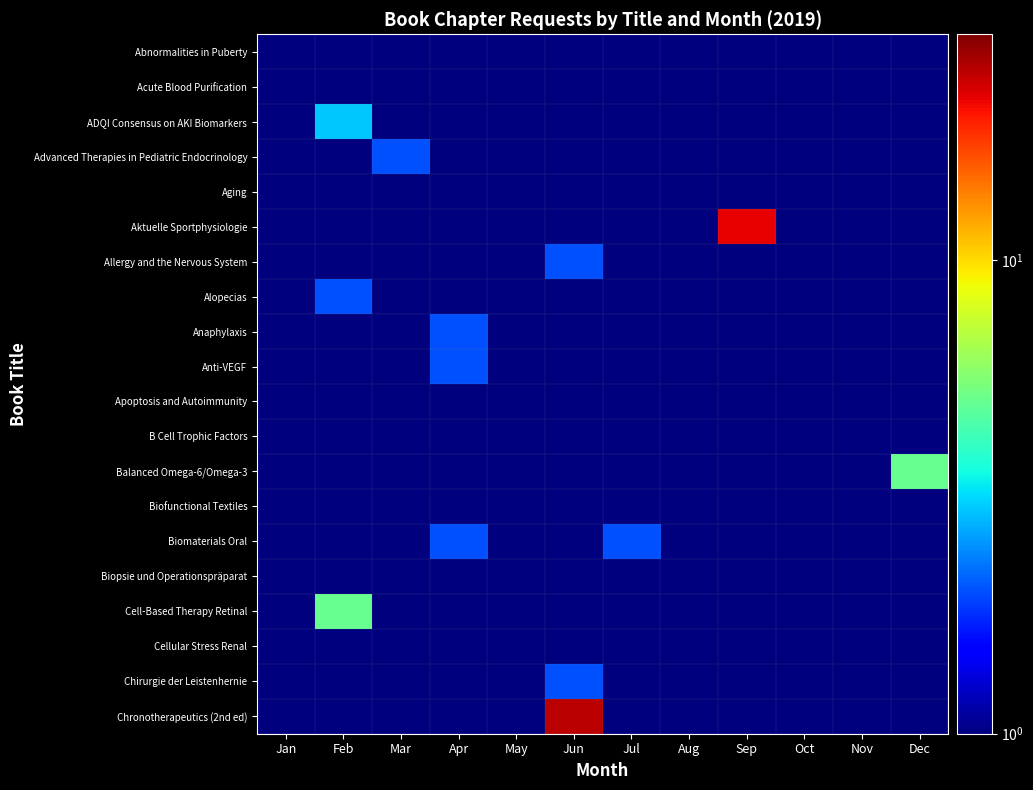

Reading left to right, what are all the values shown in this chart?

Abnormalities in Puberty: Jan=0.1	Feb=0.1	Mar=1.0	Apr=0.1	May=0.1	Jun=0.1	Jul=0.1	Aug=0.1	Sep=0.1	Oct=0.1	Nov=0.1	Dec=0.1
Acute Blood Purification: Jan=1.0	Feb=0.1	Mar=0.1	Apr=0.1	May=0.1	Jun=0.1	Jul=0.1	Aug=0.1	Sep=0.1	Oct=0.1	Nov=0.1	Dec=0.1
ADQI Consensus on AKI Biomarkers: Jan=0.1	Feb=3.0	Mar=0.1	Apr=0.1	May=0.1	Jun=0.1	Jul=0.1	Aug=0.1	Sep=0.1	Oct=0.1	Nov=0.1	Dec=0.1
Advanced Therapies in Pediatric Endocrinology: Jan=0.1	Feb=0.1	Mar=2.0	Apr=0.1	May=0.1	Jun=0.1	Jul=0.1	Aug=0.1	Sep=0.1	Oct=0.1	Nov=0.1	Dec=0.1
Aging: Jan=1.0	Feb=0.1	Mar=0.1	Apr=0.1	May=0.1	Jun=0.1	Jul=0.1	Aug=0.1	Sep=0.1	Oct=0.1	Nov=0.1	Dec=0.1
Aktuelle Sportphysiologie: Jan=0.1	Feb=0.1	Mar=0.1	Apr=0.1	May=0.1	Jun=0.1	Jul=0.1	Aug=0.1	Sep=22.0	Oct=0.1	Nov=0.1	Dec=0.1
Allergy and the Nervous System: Jan=0.1	Feb=0.1	Mar=0.1	Apr=0.1	May=0.1	Jun=2.0	Jul=0.1	Aug=0.1	Sep=0.1	Oct=0.1	Nov=0.1	Dec=0.1
Alopecias: Jan=0.1	Feb=2.0	Mar=0.1	Apr=0.1	May=0.1	Jun=0.1	Jul=0.1	Aug=0.1	Sep=0.1	Oct=0.1	Nov=0.1	Dec=0.1
Anaphylaxis: Jan=0.1	Feb=0.1	Mar=0.1	Apr=2.0	May=0.1	Jun=0.1	Jul=0.1	Aug=0.1	Sep=0.1	Oct=0.1	Nov=0.1	Dec=0.1
Anti-VEGF: Jan=0.1	Feb=0.1	Mar=0.1	Apr=2.0	May=0.1	Jun=0.1	Jul=0.1	Aug=0.1	Sep=0.1	Oct=0.1	Nov=0.1	Dec=0.1
Apoptosis and Autoimmunity: Jan=0.1	Feb=0.1	Mar=0.1	Apr=0.1	May=0.1	Jun=0.1	Jul=0.1	Aug=0.1	Sep=0.1	Oct=0.1	Nov=0.1	Dec=1.0
B Cell Trophic Factors: Jan=0.1	Feb=0.1	Mar=0.1	Apr=0.1	May=0.1	Jun=0.1	Jul=1.0	Aug=0.1	Sep=0.1	Oct=0.1	Nov=0.1	Dec=0.1
Balanced Omega-6/Omega-3: Jan=0.1	Feb=0.1	Mar=0.1	Apr=0.1	May=0.1	Jun=0.1	Jul=0.1	Aug=0.1	Sep=0.1	Oct=0.1	Nov=0.1	Dec=5.0
Biofunctional Textiles: Jan=0.1	Feb=1.0	Mar=0.1	Apr=0.1	May=0.1	Jun=0.1	Jul=0.1	Aug=0.1	Sep=0.1	Oct=0.1	Nov=0.1	Dec=0.1
Biomaterials Oral: Jan=0.1	Feb=0.1	Mar=0.1	Apr=2.0	May=0.1	Jun=0.1	Jul=2.0	Aug=0.1	Sep=0.1	Oct=0.1	Nov=0.1	Dec=0.1
Biopsie und Operationspräparat: Jan=1.0	Feb=0.1	Mar=0.1	Apr=0.1	May=0.1	Jun=1.0	Jul=0.1	Aug=0.1	Sep=0.1	Oct=0.1	Nov=0.1	Dec=0.1
Cell-Based Therapy Retinal: Jan=1.0	Feb=5.0	Mar=0.1	Apr=0.1	May=0.1	Jun=0.1	Jul=0.1	Aug=0.1	Sep=0.1	Oct=0.1	Nov=0.1	Dec=0.1
Cellular Stress Renal: Jan=0.1	Feb=0.1	Mar=0.1	Apr=1.0	May=0.1	Jun=0.1	Jul=0.1	Aug=0.1	Sep=0.1	Oct=0.1	Nov=0.1	Dec=0.1
Chirurgie der Leistenhernie: Jan=0.1	Feb=0.1	Mar=0.1	Apr=0.1	May=0.1	Jun=2.0	Jul=0.1	Aug=0.1	Sep=0.1	Oct=0.1	Nov=0.1	Dec=0.1
Chronotherapeutics (2nd ed): Jan=0.1	Feb=0.1	Mar=0.1	Apr=0.1	May=0.1	Jun=25.0	Jul=0.1	Aug=0.1	Sep=0.1	Oct=0.1	Nov=0.1	Dec=0.1